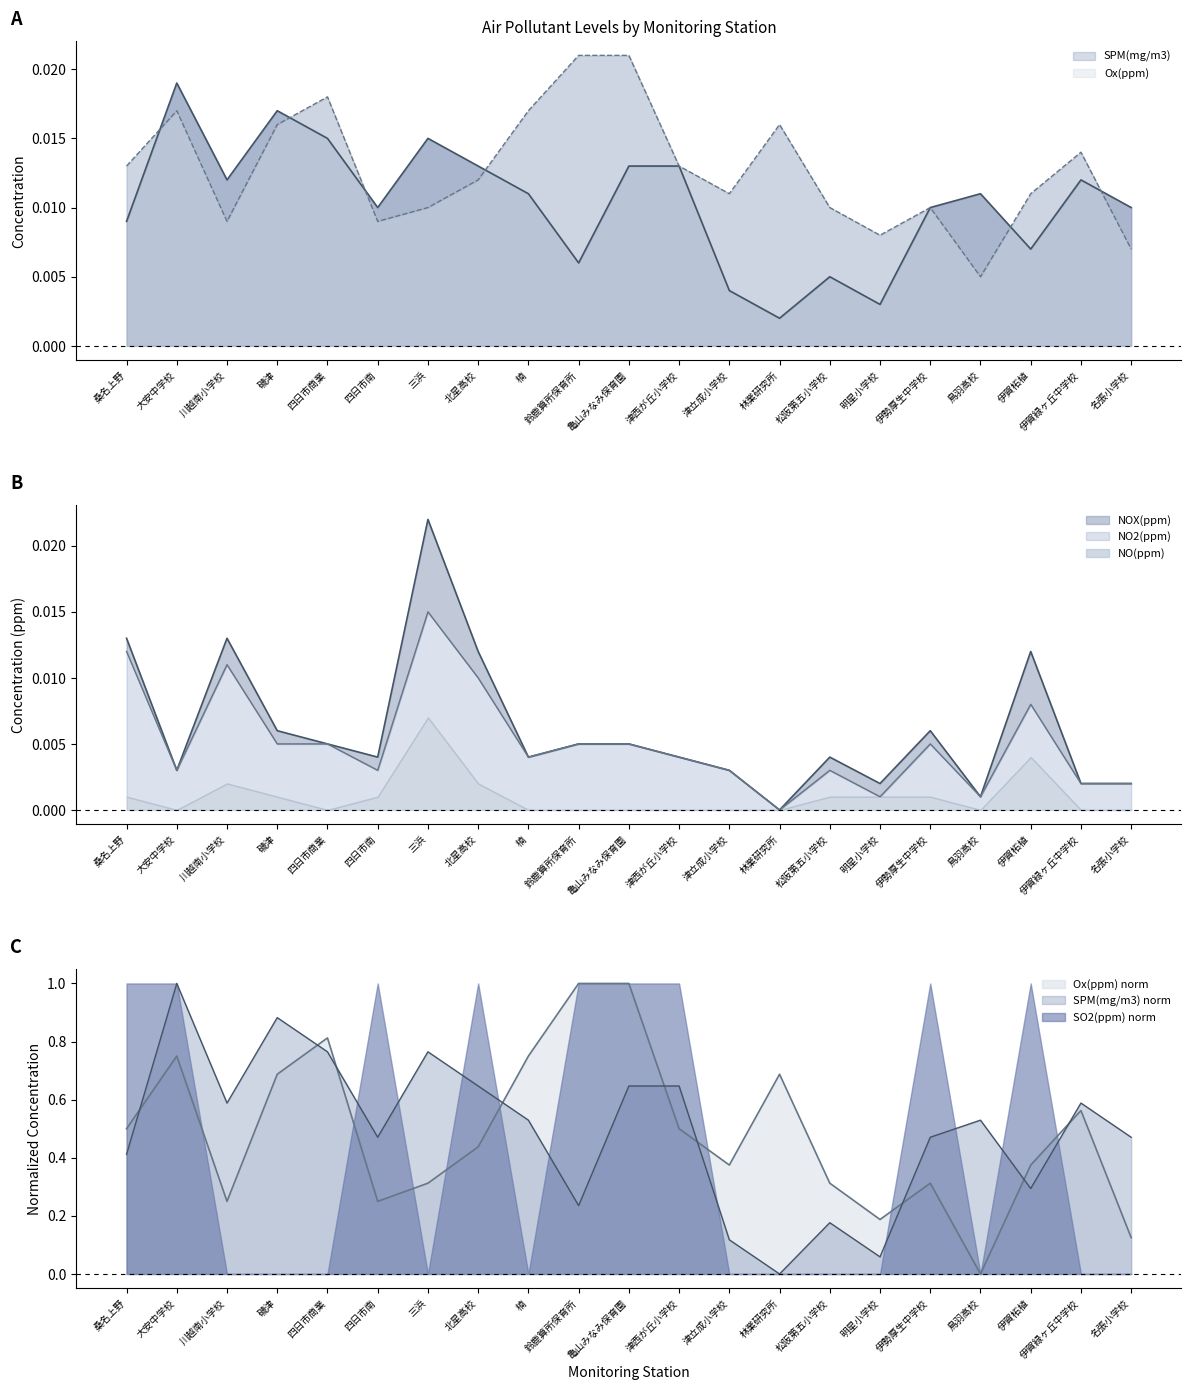

What is the label of the 8th point from the left?

北星高校